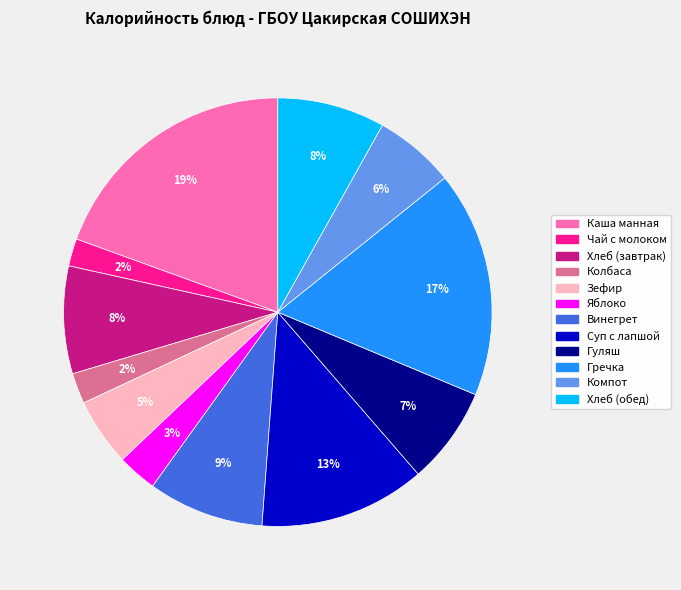

How many slices are in this pie chart?

12